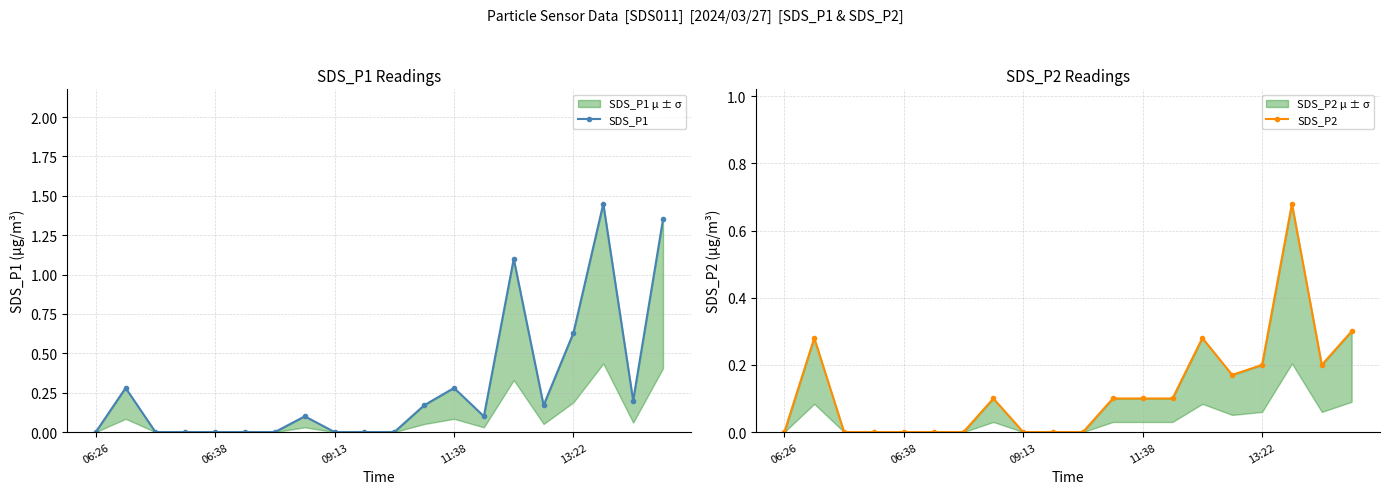

True or false: SDS_P1 has a value of -0.6 at 9.

False